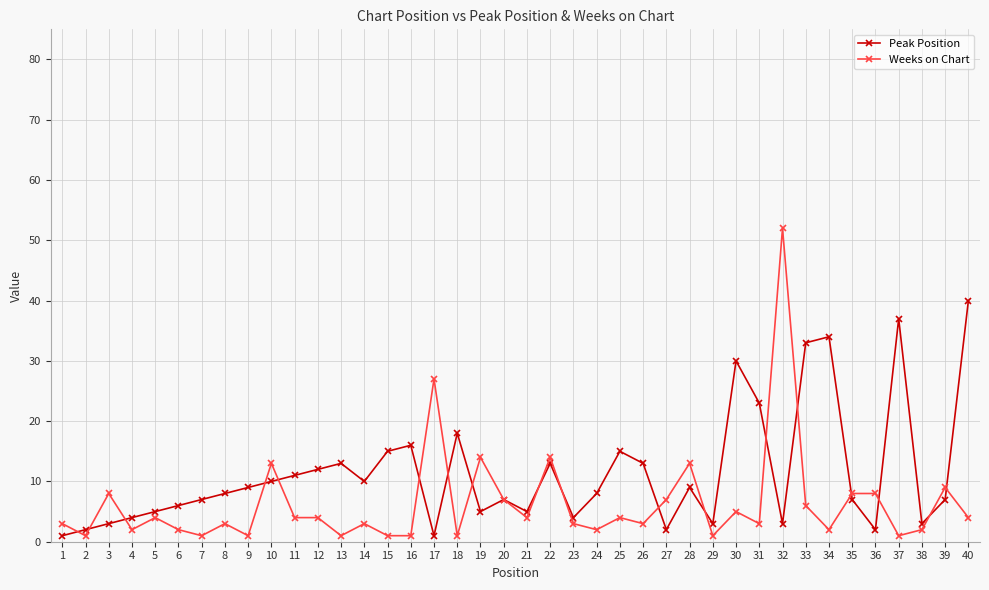

Is it true that Peak Position equals 43 at 30?

False